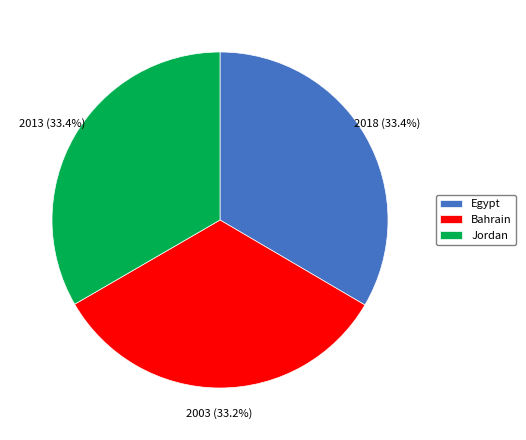

To the nearest percent, what is the average slice percentage?

33%